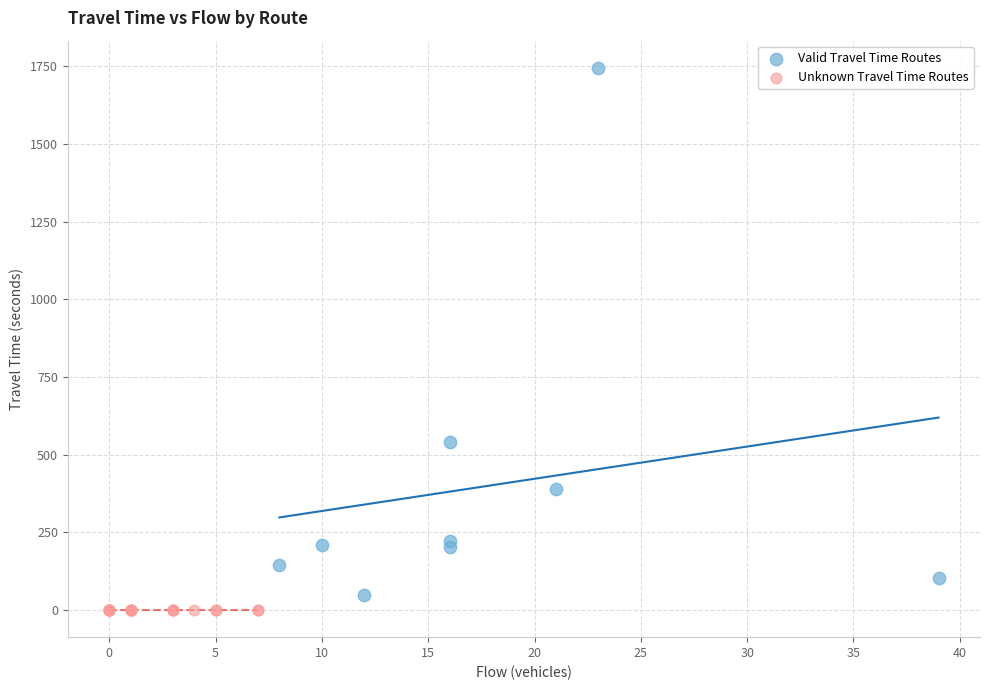

Which series contains the lowest Y value?

Unknown Travel Time Routes